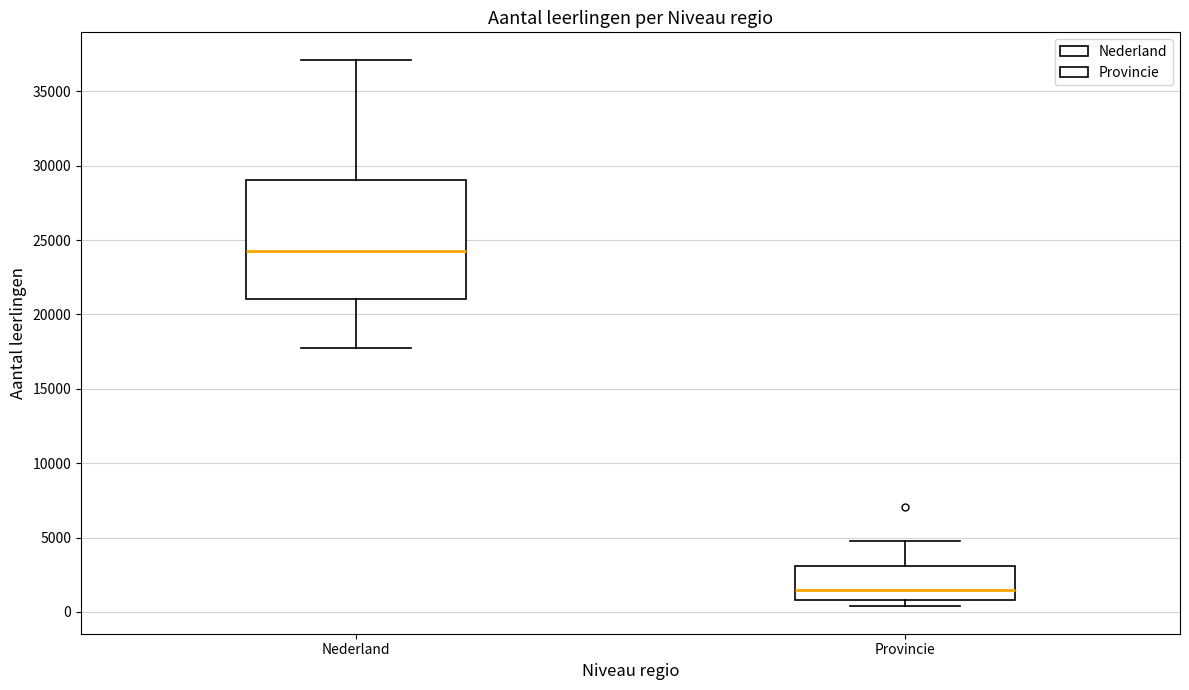

Which box is the tallest, from its lower edge to its upper edge?

Nederland